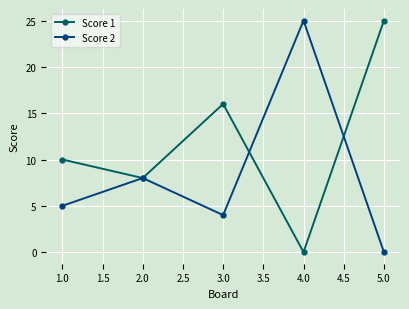

Is this an area chart (filled region under the line)?

No